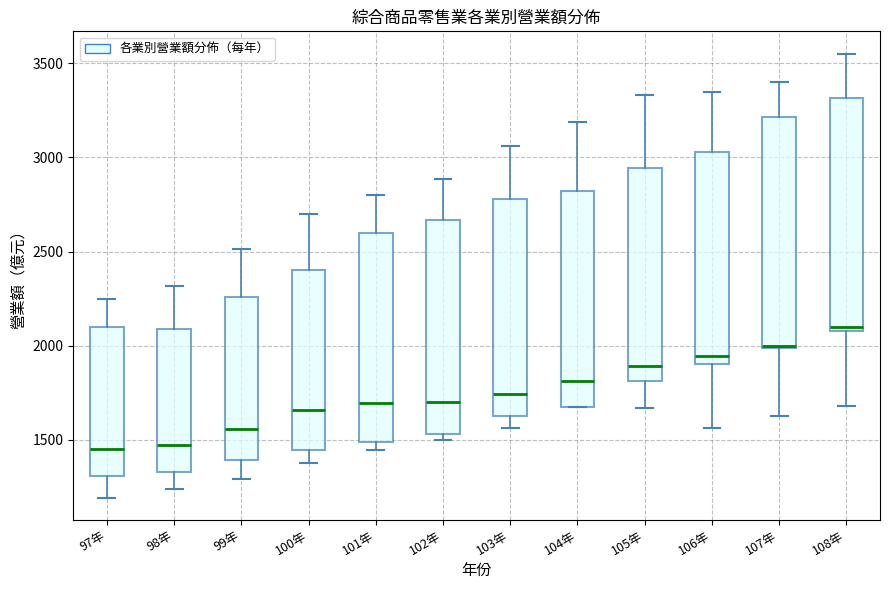

Reading left to right, transcribe this box plot: for each box, give where its median line is, the range the box spans, and where its two whiskers end, as read against the y-axis. The values are not printed on the chart, so give them approximately, as read against the axis.

97年: median 1450, box 1300 to 2100, whiskers 1200 to 2250
98年: median 1450, box 1350 to 2100, whiskers 1250 to 2300
99年: median 1550, box 1400 to 2250, whiskers 1300 to 2500
100年: median 1650, box 1450 to 2400, whiskers 1350 to 2700
101年: median 1700, box 1500 to 2600, whiskers 1450 to 2800
102年: median 1700, box 1550 to 2650, whiskers 1500 to 2900
103年: median 1750, box 1650 to 2800, whiskers 1550 to 3050
104年: median 1800, box 1650 to 2800, whiskers 1650 to 3200
105年: median 1900, box 1800 to 2950, whiskers 1650 to 3350
106年: median 1950, box 1900 to 3050, whiskers 1550 to 3350
107年: median 2000 (drawn on the box's lower edge), box 2000 to 3200, whiskers 1650 to 3400
108年: median 2100 (just above the box's lower edge), box 2100 to 3300, whiskers 1700 to 3550